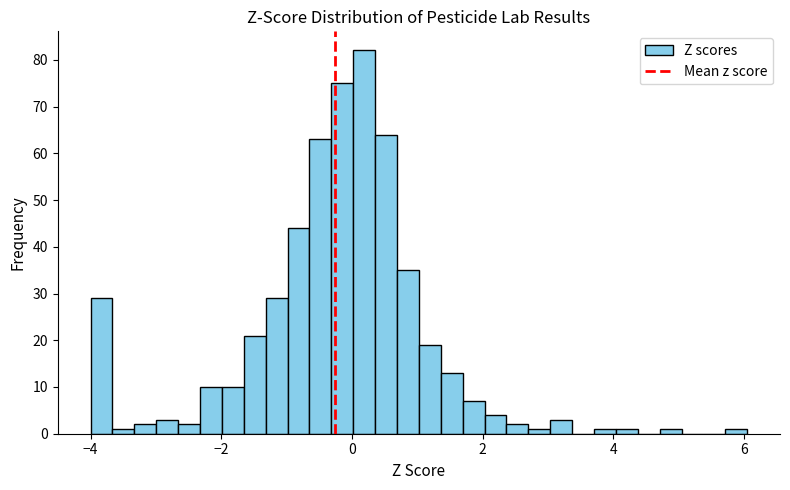

Around what value on the x-axis is the tallest bar? Give the approximate position of its centre, as read against the axis.

0.2